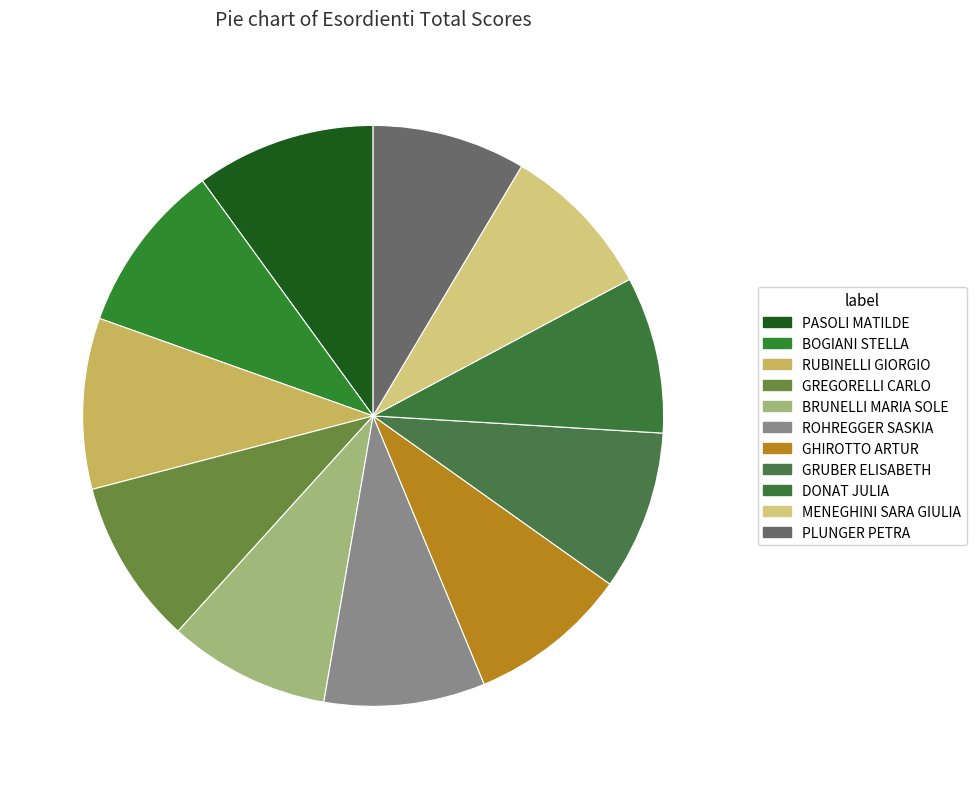

How many slices are in this pie chart?

11